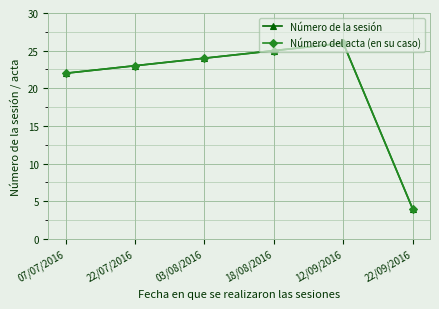

At which label does Número del acta (en su caso) reach its minimum?

22/09/2016